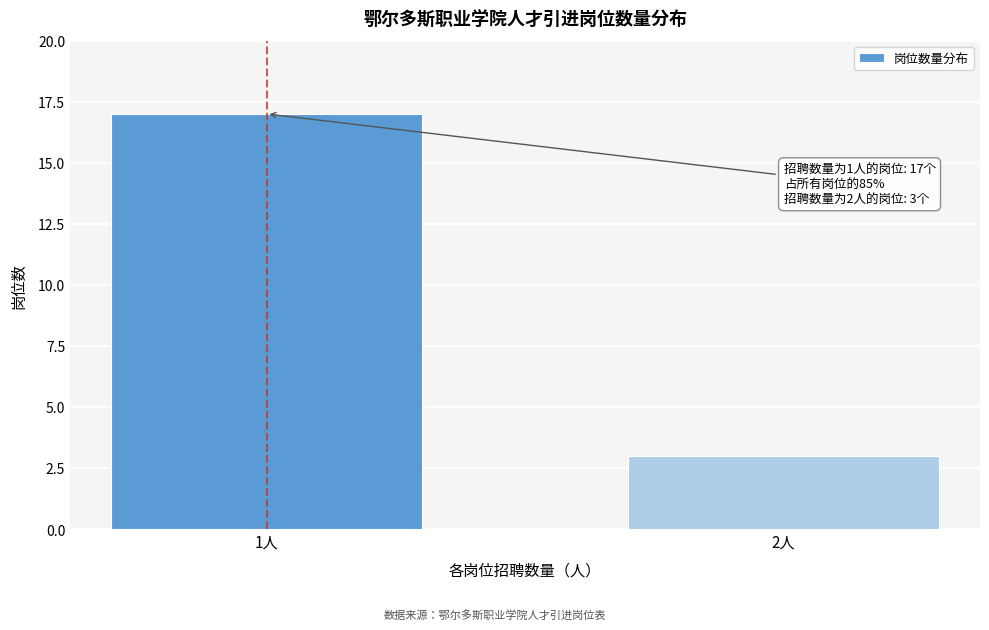

Reading right to left, extract all data points from this chart.

3	17